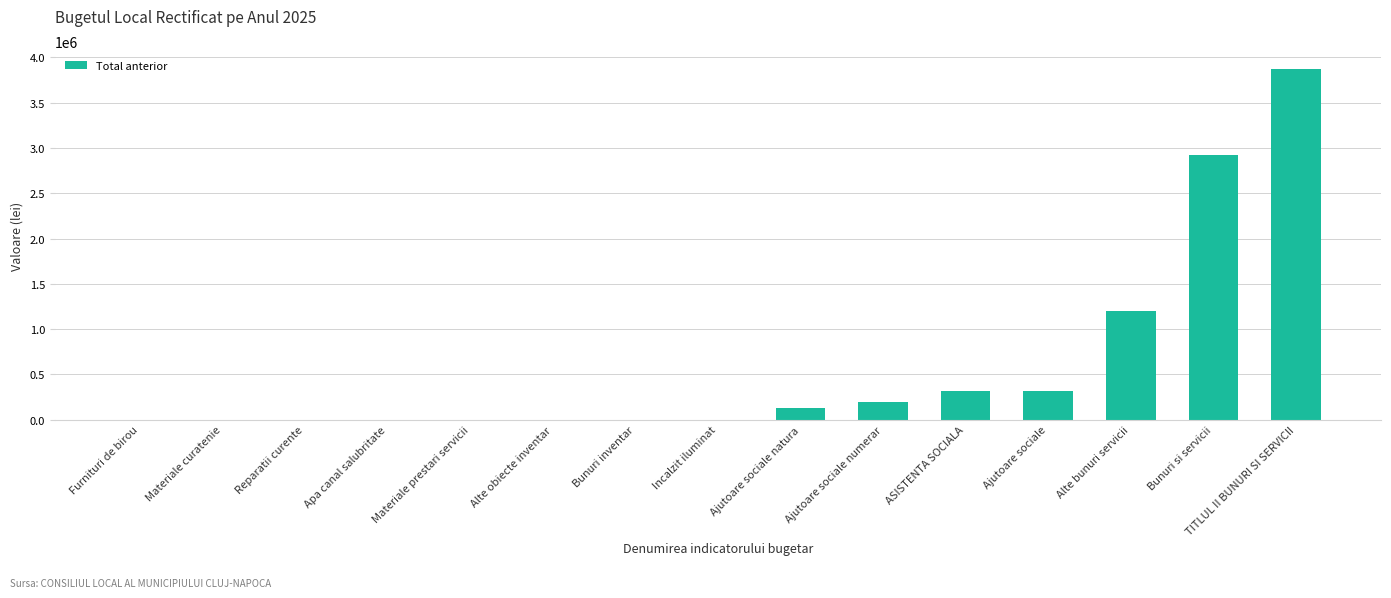

What is the greatest value displayed?

3876000